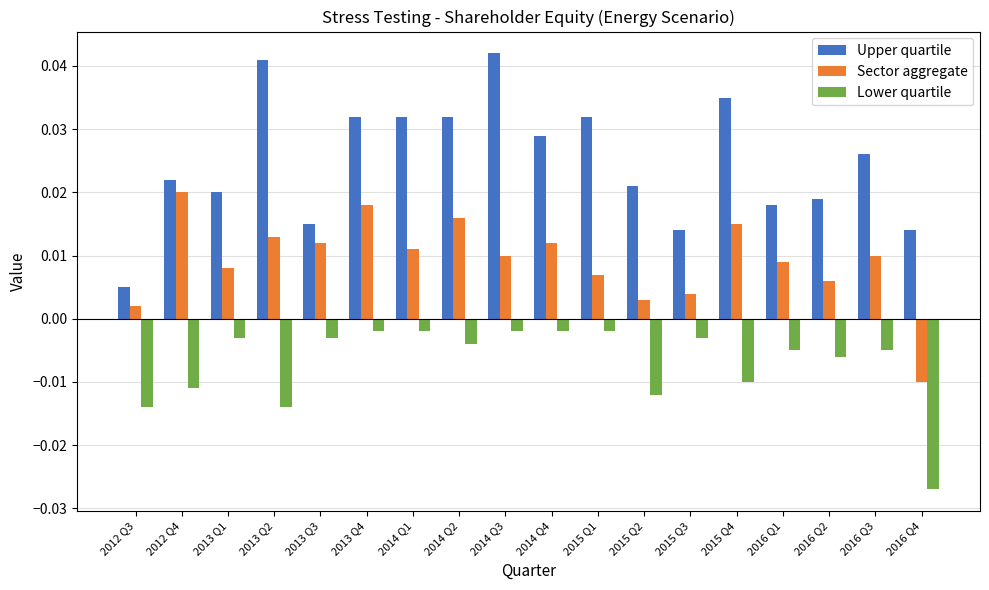

What are all the series names shown in the legend?

Upper quartile, Sector aggregate, Lower quartile